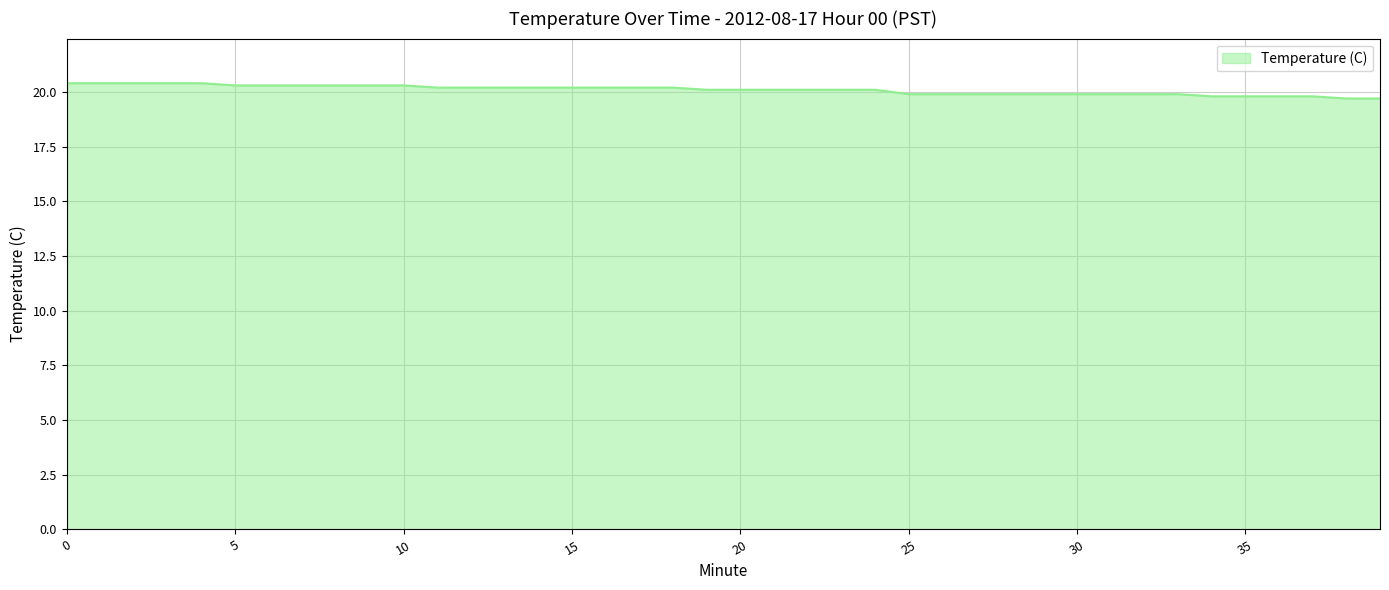

What is the maximum value shown in the chart?

20.4